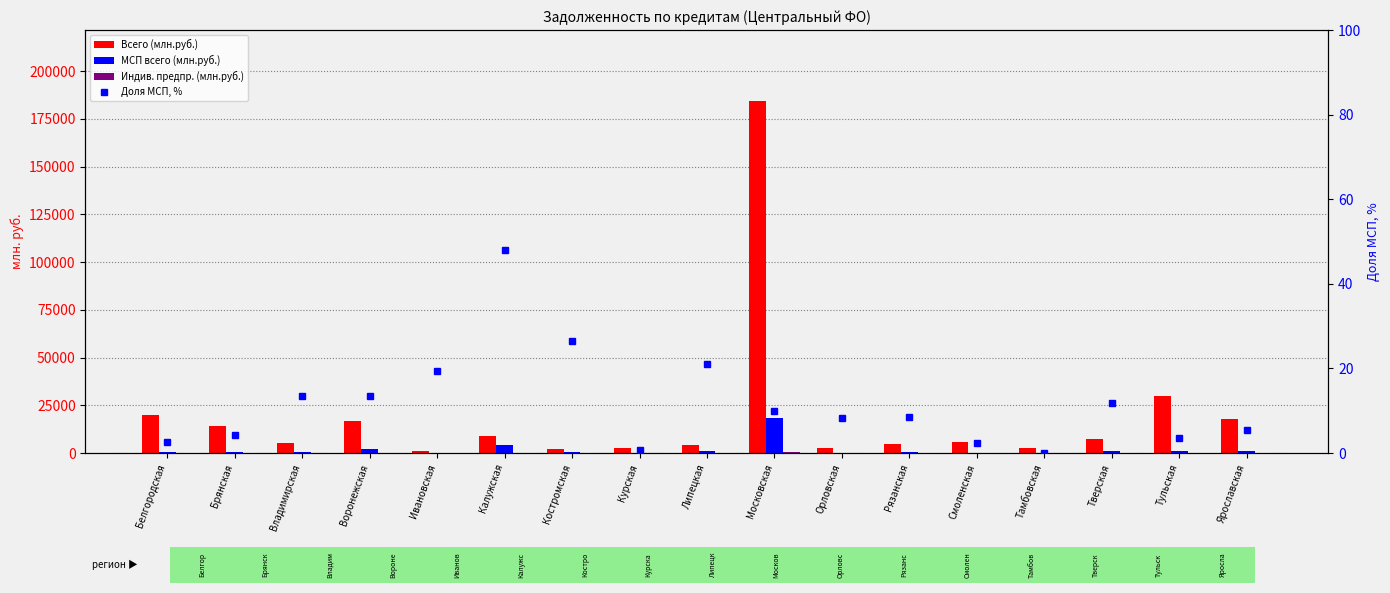

How many categories are shown in the chart?

17